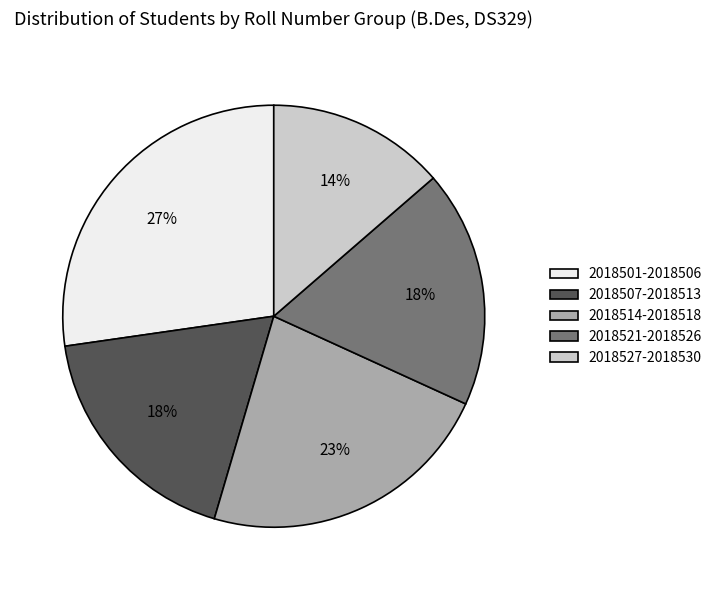

What percentage is the 2018514-2018518 slice, to the nearest percent?

23%